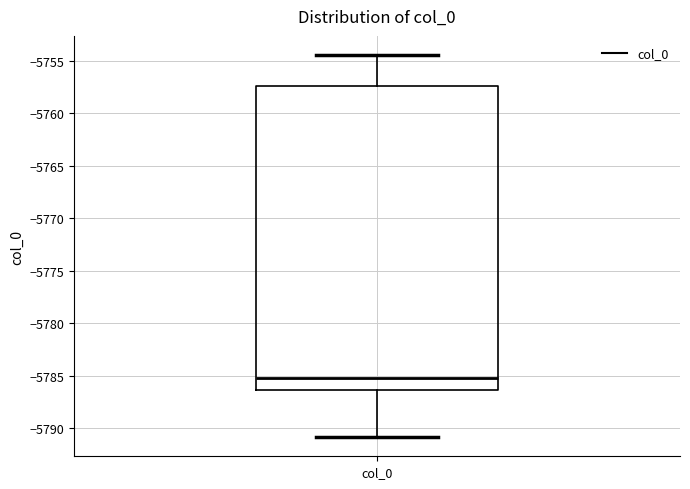

Where does the lower whisker of the box for col_0 end on the y-axis? The values are not printed on the chart, so give them approximately, as read against the axis.

-5791.0